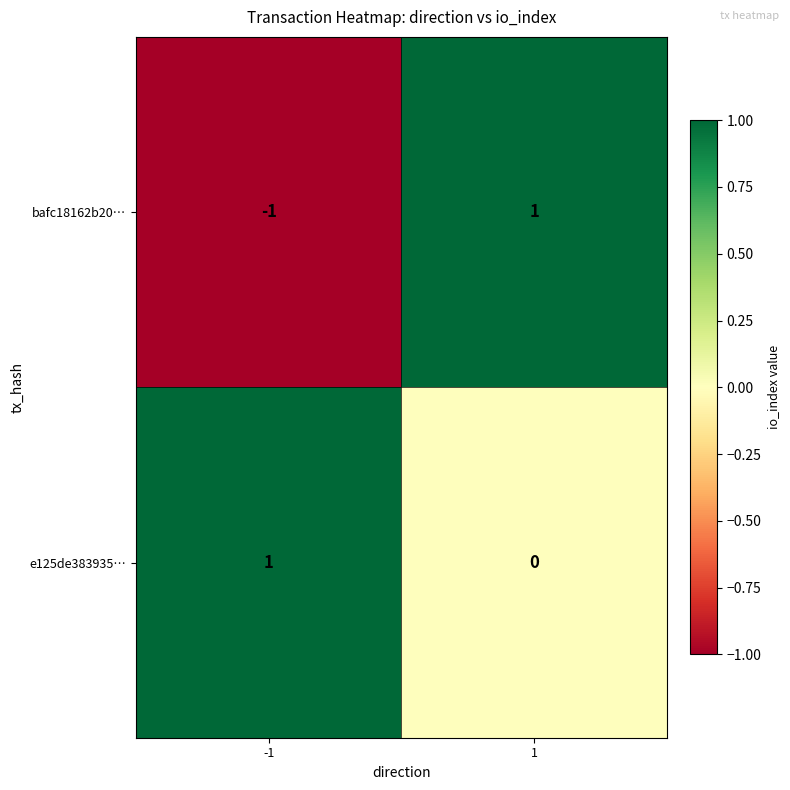

At which category does the chart reach its minimum across all series?

-1